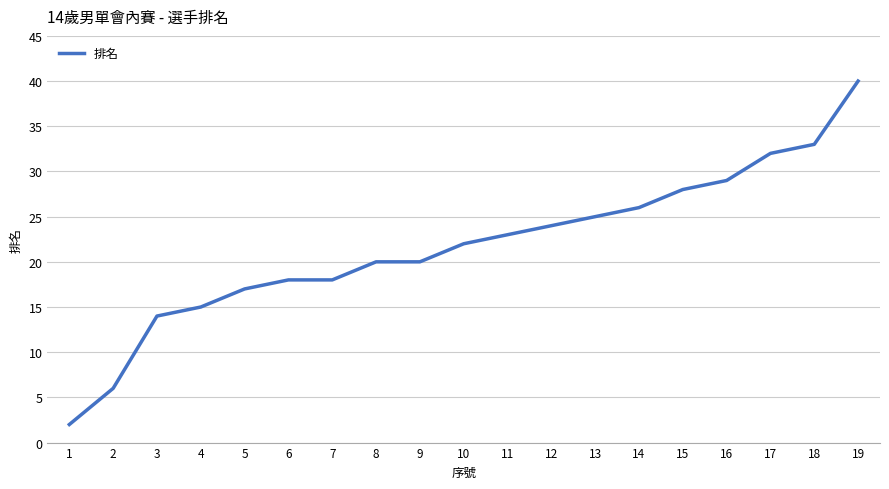

True or false: the data shows 14 at 3.

True